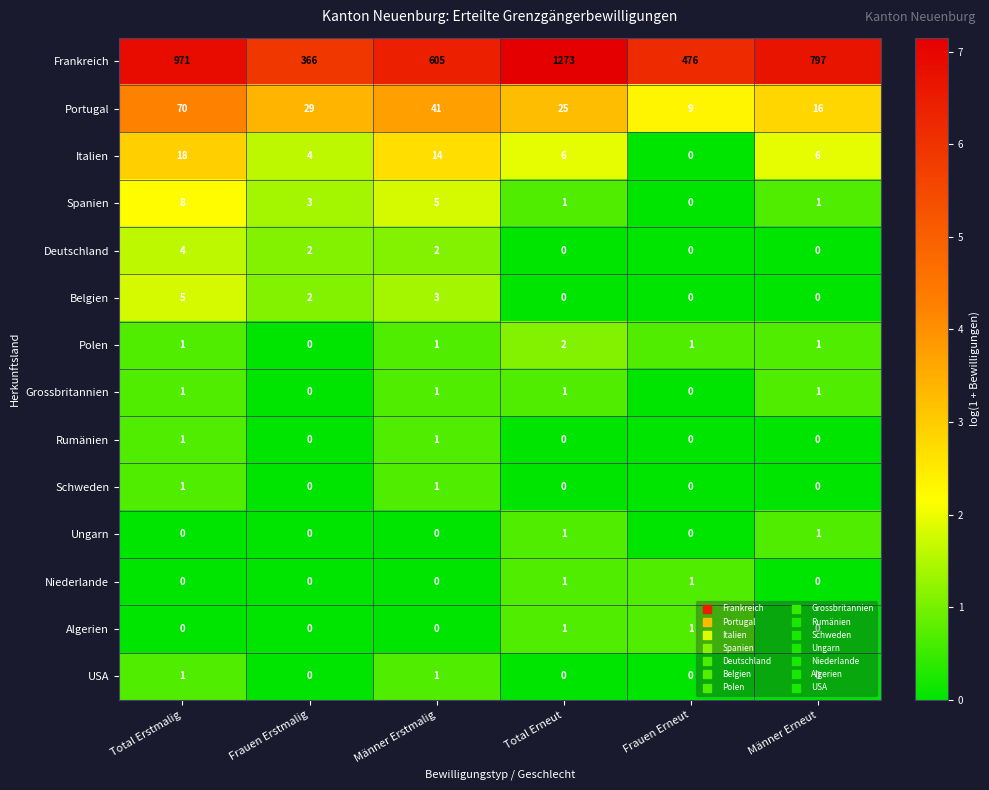

How many positive values does the Grossbritannien series have?

4